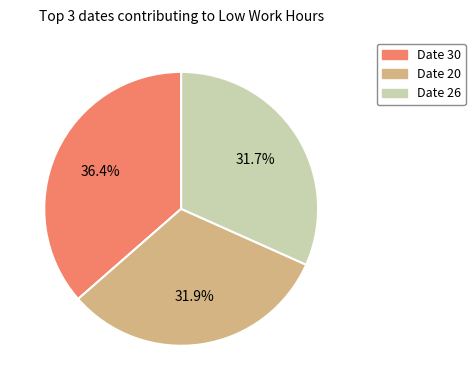

Is there any slice that represents more than half of the pie?

No